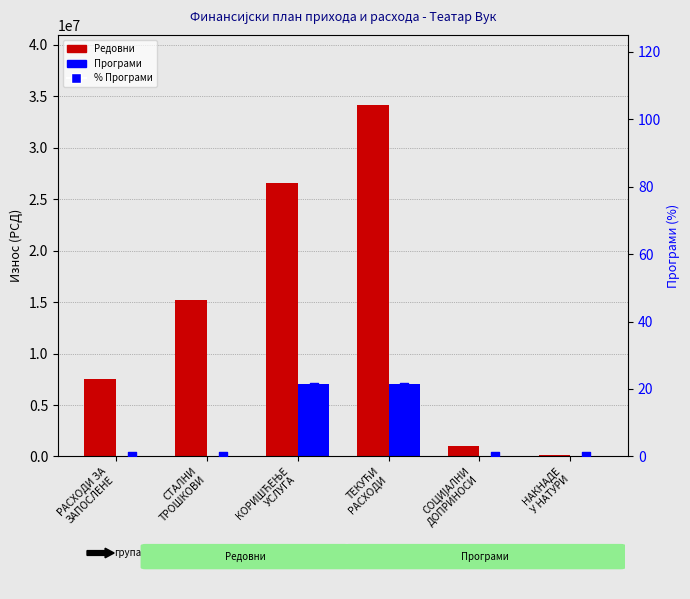

Is the value of Програми at КОРИШЋЕЊЕ
УСЛУГА greater than the value of % Програми at ТЕКУЋИ
РАСХОДИ?

Yes